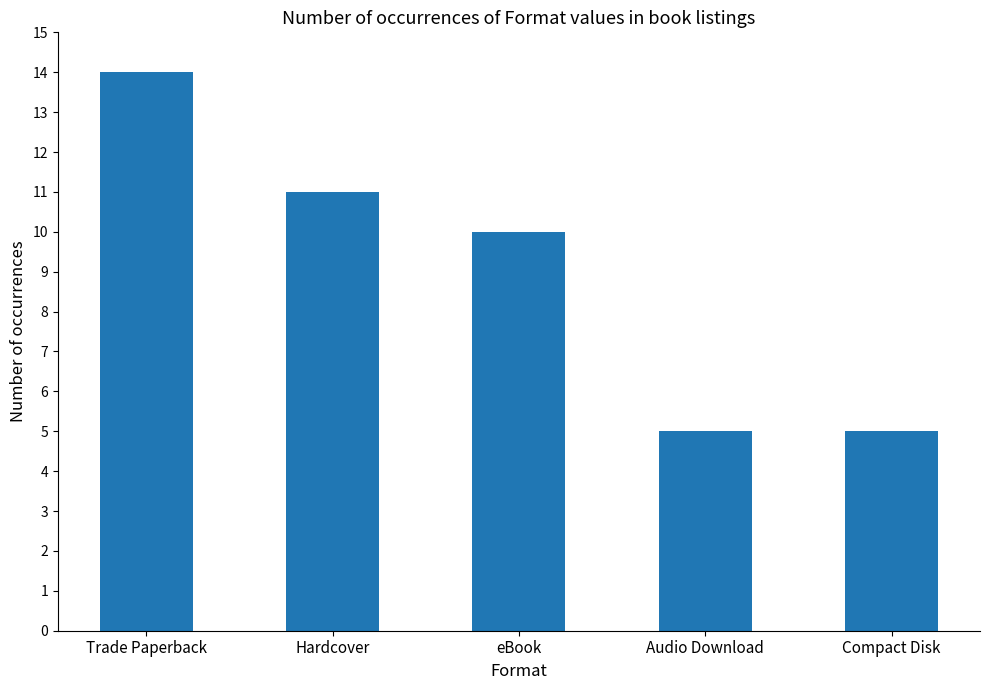

What is the difference between the second highest and second lowest values?

6